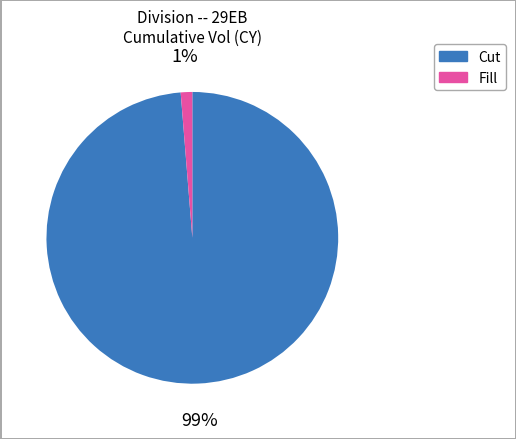

Do Cut and Fill together represent more than half of the pie?

Yes